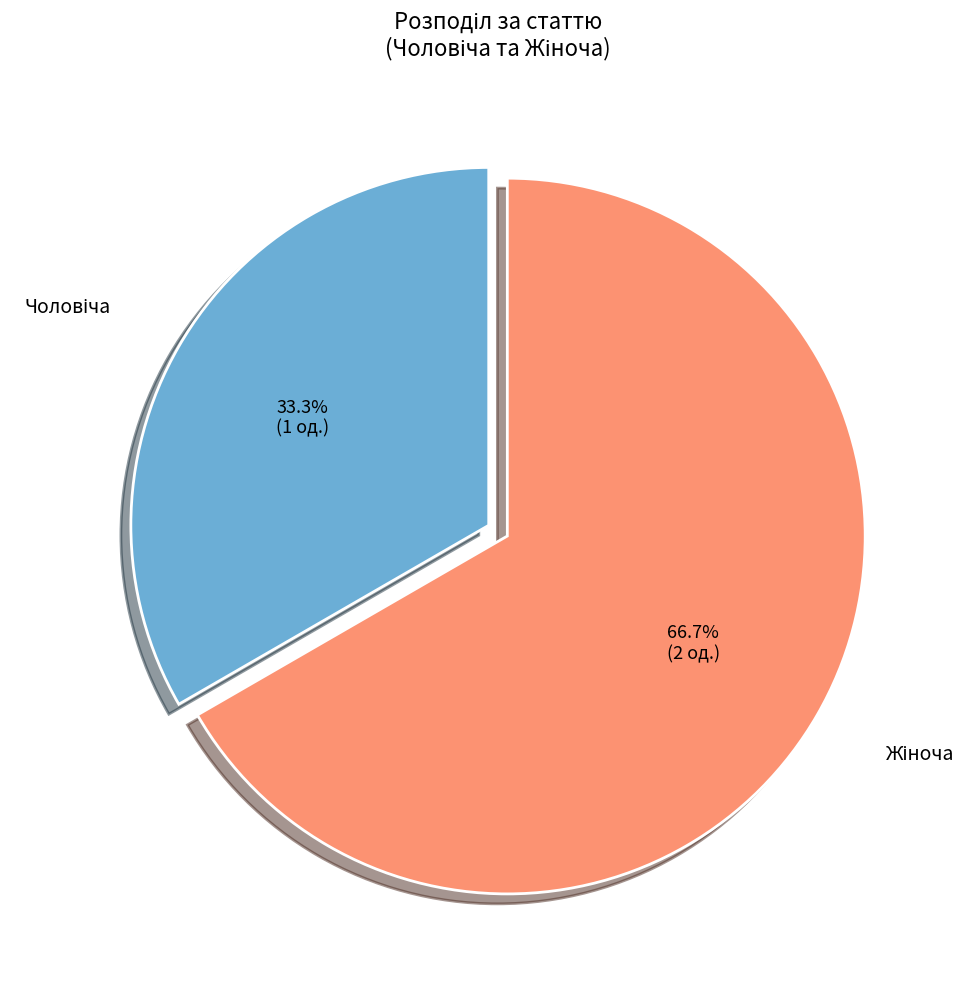

Does any single category account for the majority?

Yes